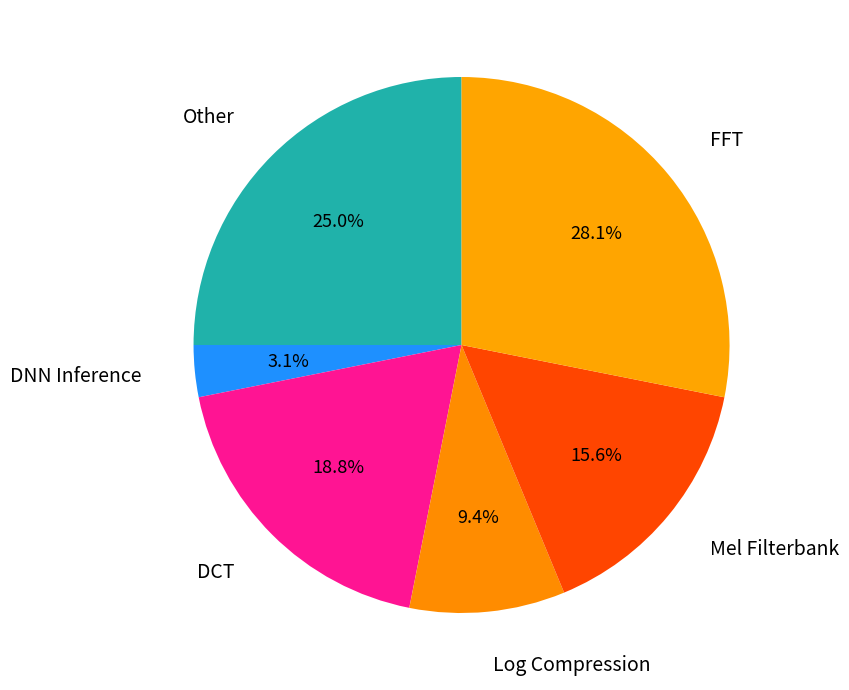

Rank the categories by value from highest to lowest.

FFT, Other, DCT, Mel Filterbank, Log Compression, DNN Inference